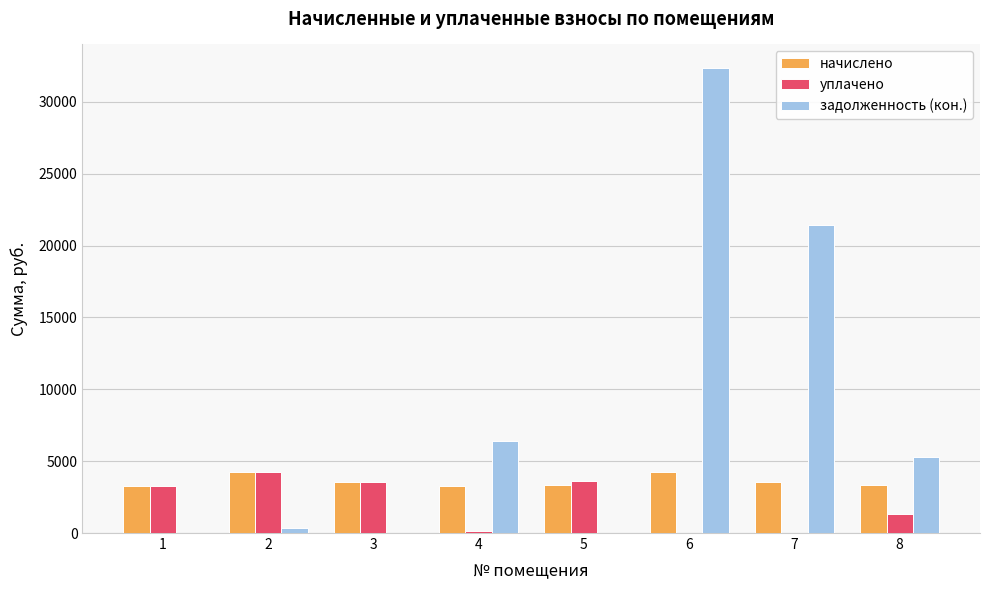

What is the maximum value for начислено?

4261.2